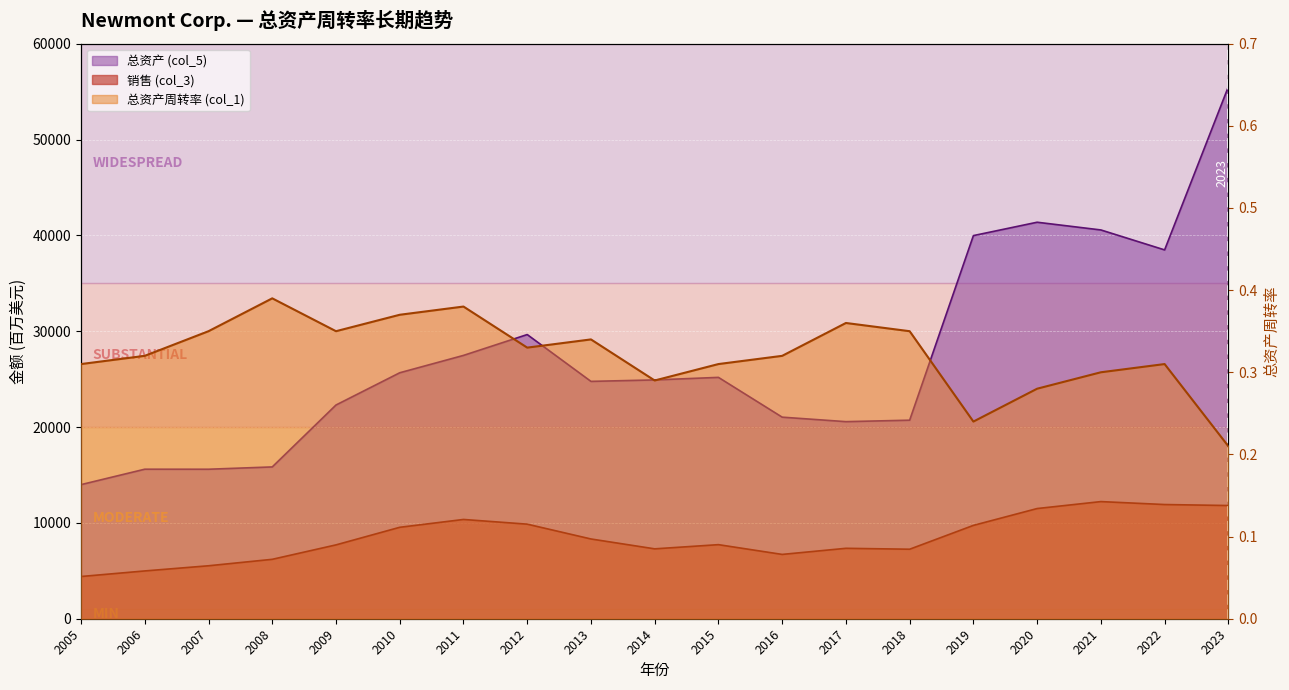

What are all the series names shown in the legend?

销售 (col_3), 总资产 (col_5), 总资产周转率 (col_1)